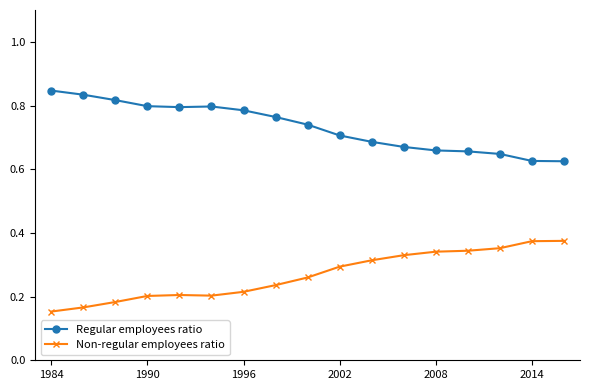

True or false: Regular employees ratio and Non-regular employees ratio cross at least once.

False